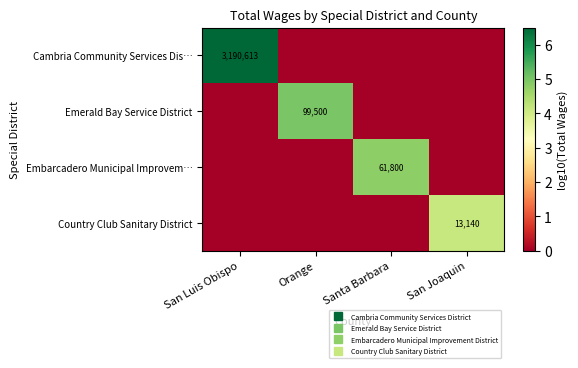

Rank the categories by Country Club Sanitary District value from highest to lowest.

San Joaquin, San Luis Obispo, Orange, Santa Barbara